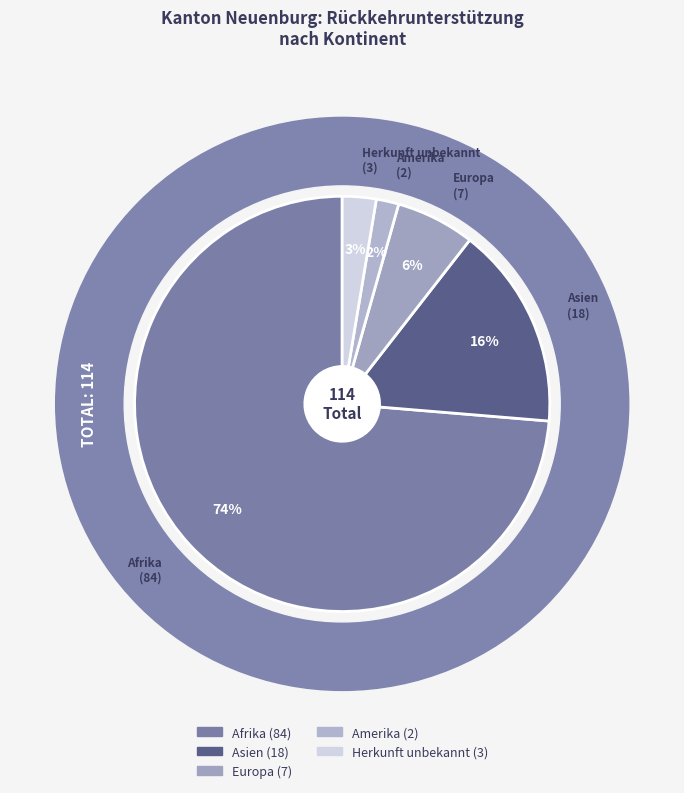

Is the sum of Asien and Amerika greater than half?

No